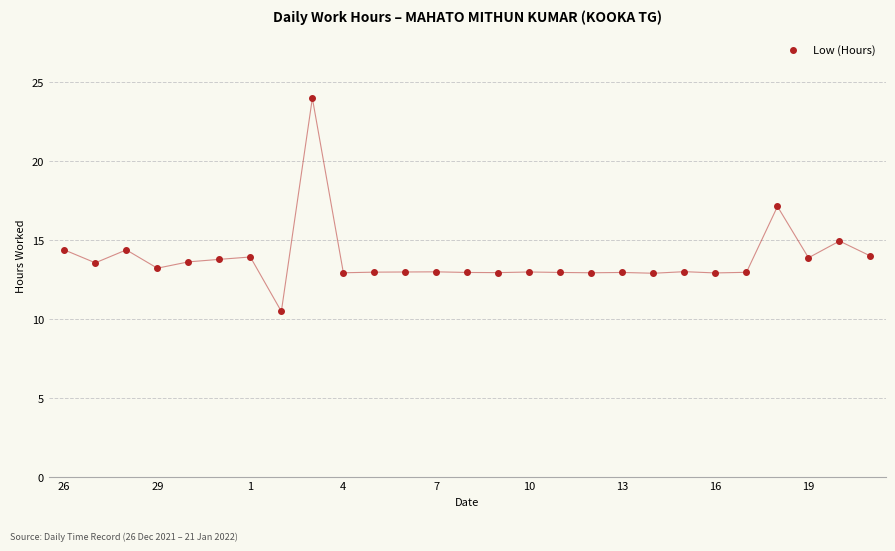

How many distinct data groups are displayed?

1